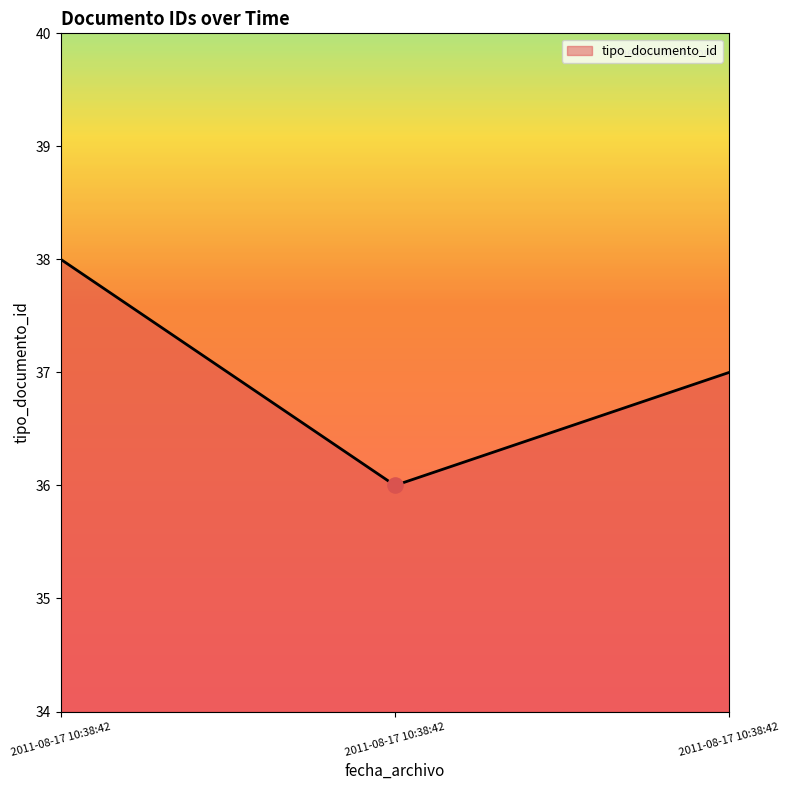

What is the change in value from 2011-08-17 10:38:42 to 2011-08-17 10:38:42?

-1